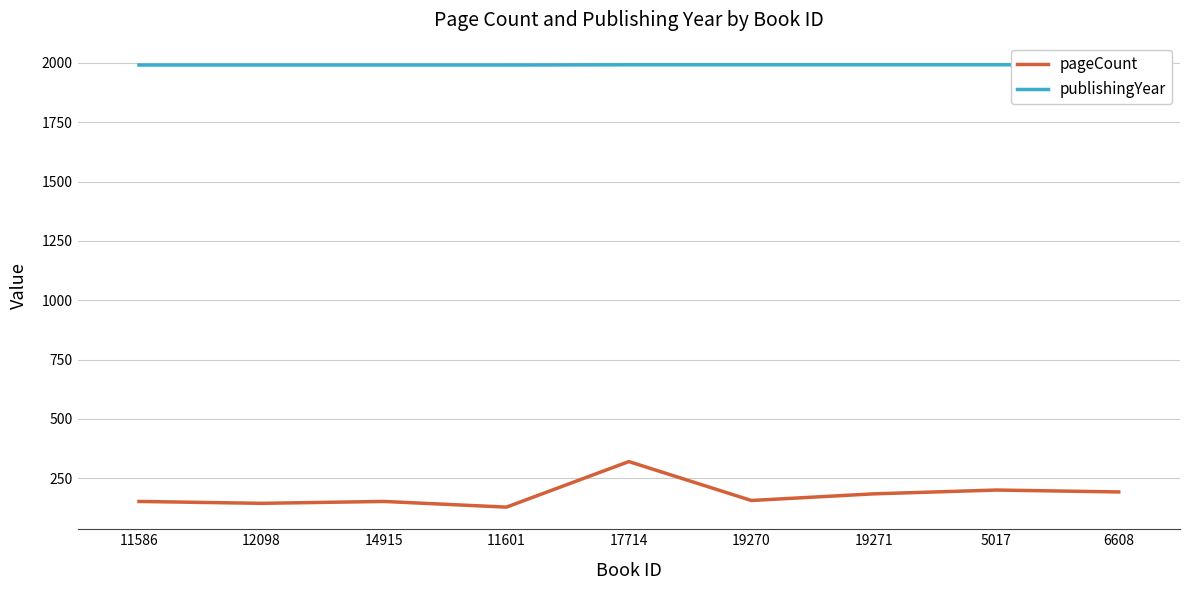

What is the difference between the maximum and minimum values in the publishingYear series?

1